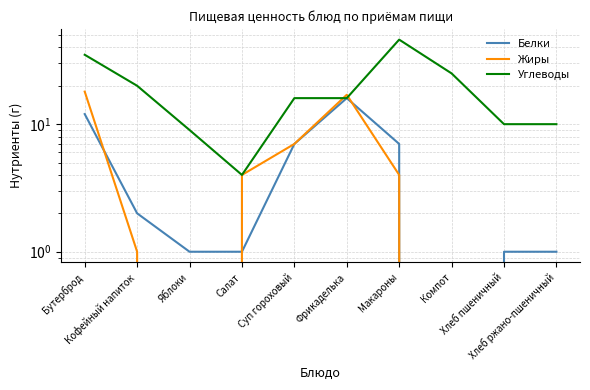

What is the difference between the Белки values at Кофейный напиток and Бутерброд?

10